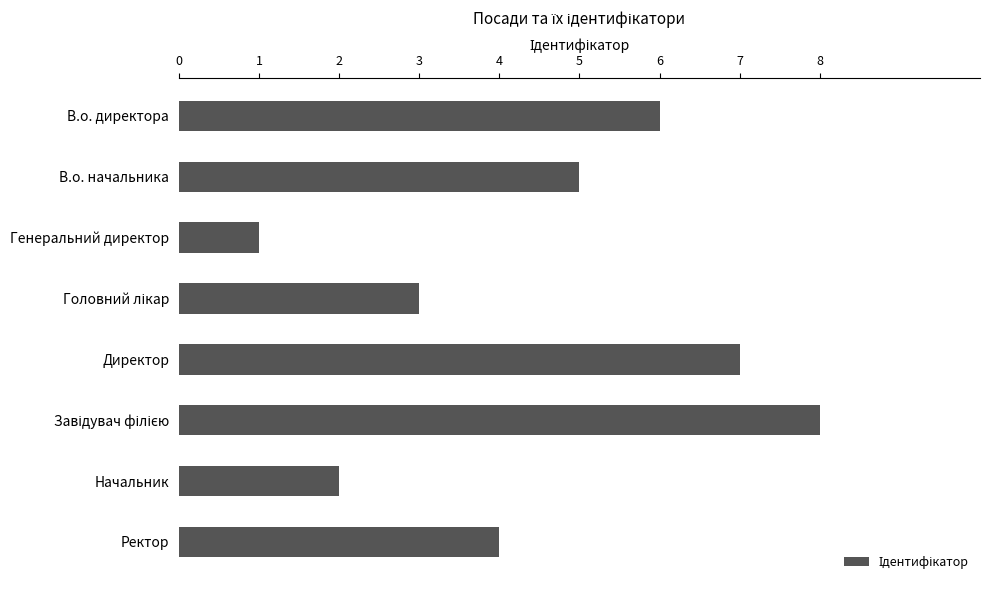

The chart shows a value of 5 at В.о. начальника. True or false?

True